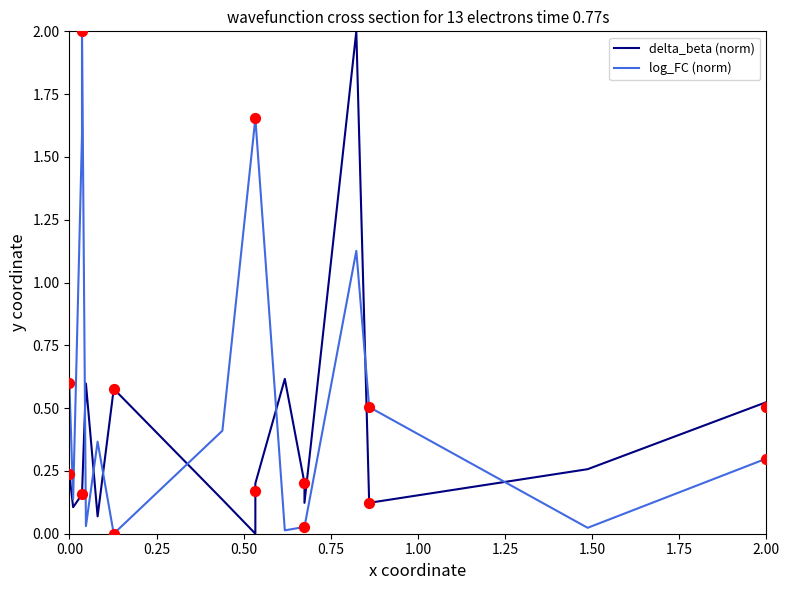

Is the value of log_FC (norm) at 16 greater than the value of delta_beta (norm) at 12?

No